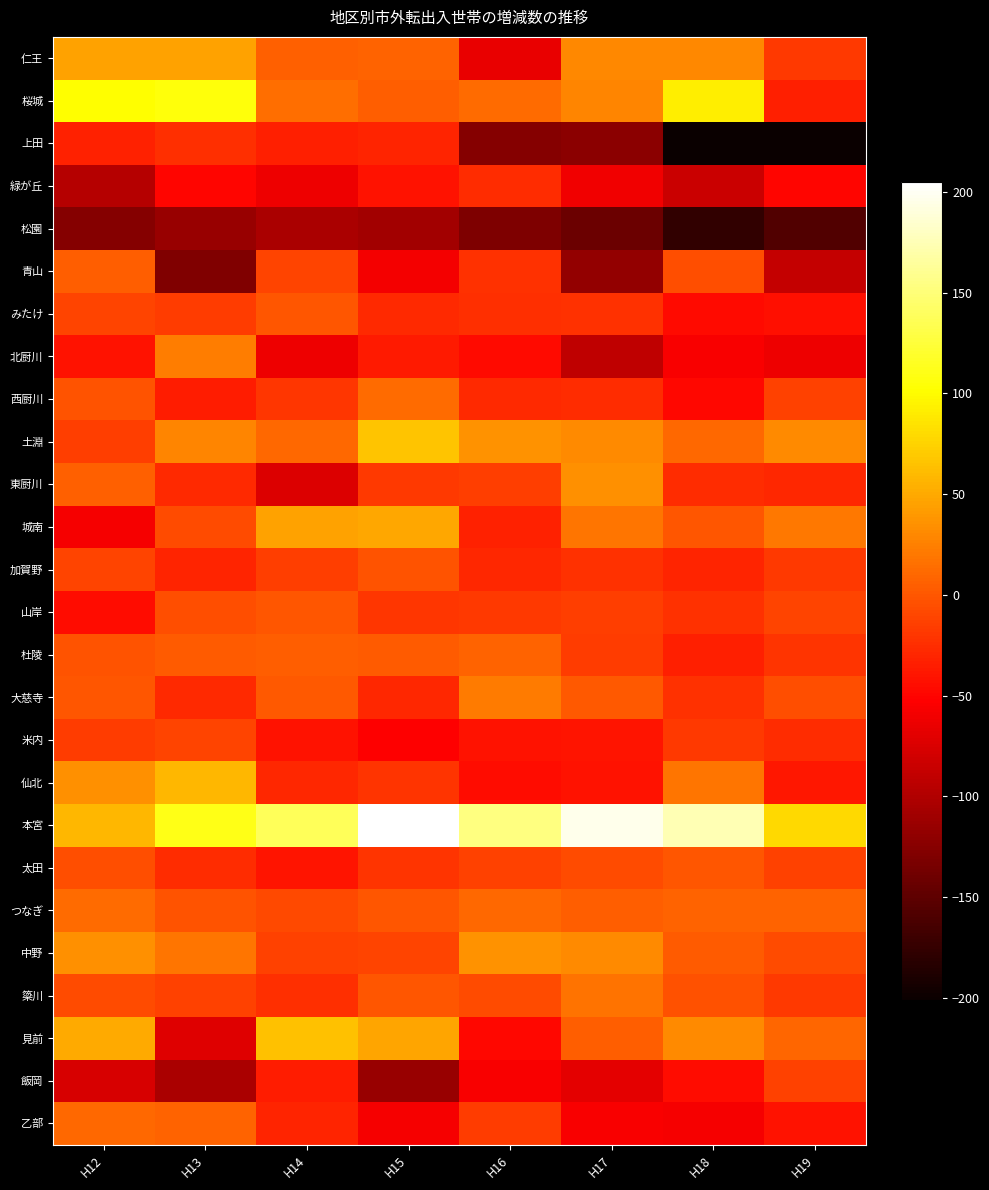

Reading right to left, list all the values displayed in this chart.

仁王: H19=-18	H18=30	H17=29	H16=-66	H15=7	H14=6	H13=46	H12=45
桜城: H19=-33	H18=91	H17=28	H16=13	H15=5	H14=14	H13=106	H12=101
上田: H19=-200	H18=-201	H17=-123	H16=-126	H15=-30	H14=-34	H13=-24	H12=-32
緑が丘: H19=-50	H18=-85	H17=-60	H16=-26	H15=-41	H14=-63	H13=-49	H12=-97
松園: H19=-157	H18=-176	H17=-142	H16=-130	H15=-108	H14=-104	H13=-115	H12=-125
青山: H19=-88	H18=-5	H17=-117	H16=-23	H15=-59	H14=-12	H13=-129	H12=5
みたけ: H19=-43	H18=-46	H17=-23	H16=-24	H15=-27	H14=0	H13=-16	H12=-12
北厨川: H19=-62	H18=-56	H17=-91	H16=-46	H15=-37	H14=-63	H13=24	H12=-42
西厨川: H19=-13	H18=-48	H17=-26	H16=-28	H15=12	H14=-20	H13=-36	H12=-2
土淵: H19=31	H18=10	H17=32	H16=36	H15=66	H14=11	H13=28	H12=-15
東厨川: H19=-29	H18=-26	H17=35	H16=-14	H15=-18	H14=-74	H13=-28	H12=6
城南: H19=20	H18=-1	H17=18	H16=-32	H15=48	H14=46	H13=-6	H12=-57
加賀野: H19=-18	H18=-30	H17=-23	H16=-29	H15=-2	H14=-15	H13=-31	H12=-11
山岸: H19=-12	H18=-22	H17=-15	H16=-18	H15=-19	H14=0	H13=-5	H12=-44
杜陵: H19=-21	H18=-34	H17=-16	H16=8	H15=3	H14=5	H13=3	H12=-2
大慈寺: H19=-5	H18=-23	H17=1	H16=22	H15=-29	H14=1	H13=-28	H12=-1
米内: H19=-26	H18=-18	H17=-40	H16=-41	H15=-53	H14=-41	H13=-12	H12=-17
仙北: H19=-38	H18=19	H17=-42	H16=-45	H15=-21	H14=-29	H13=58	H12=34
本宮: H19=79	H18=174	H17=196	H16=153	H15=205	H14=138	H13=110	H12=59
太田: H19=-13	H18=0	H17=-6	H16=-13	H15=-21	H14=-40	H13=-25	H12=-5
つなぎ: H19=8	H18=8	H17=5	H16=10	H15=-1	H14=-8	H13=-2	H12=12
中野: H19=-7	H18=2	H17=31	H16=36	H15=-12	H14=-13	H13=19	H12=34
簗川: H19=-18	H18=-3	H17=17	H16=-6	H15=-1	H14=-24	H13=-13	H12=-7
見前: H19=9	H18=31	H17=4	H16=-48	H15=47	H14=65	H13=-71	H12=50
飯岡: H19=-13	H18=-44	H17=-69	H16=-56	H15=-115	H14=-36	H13=-103	H12=-76
乙部: H19=-42	H18=-58	H17=-56	H16=-16	H15=-58	H14=-30	H13=7	H12=11